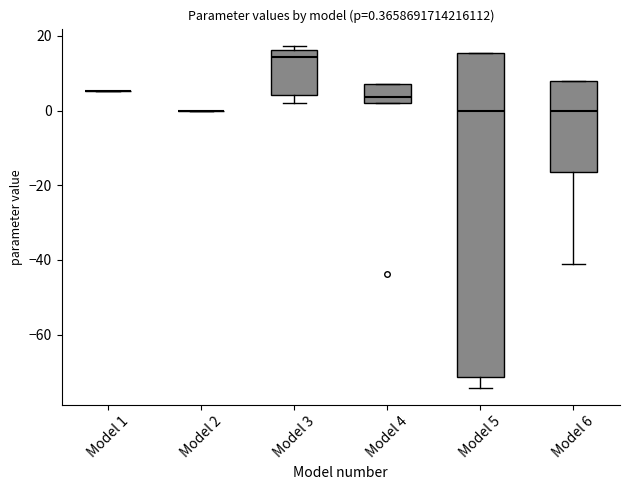

Comparing the boxes themselves (not the whiskers), which one is the tallest?

Model 5